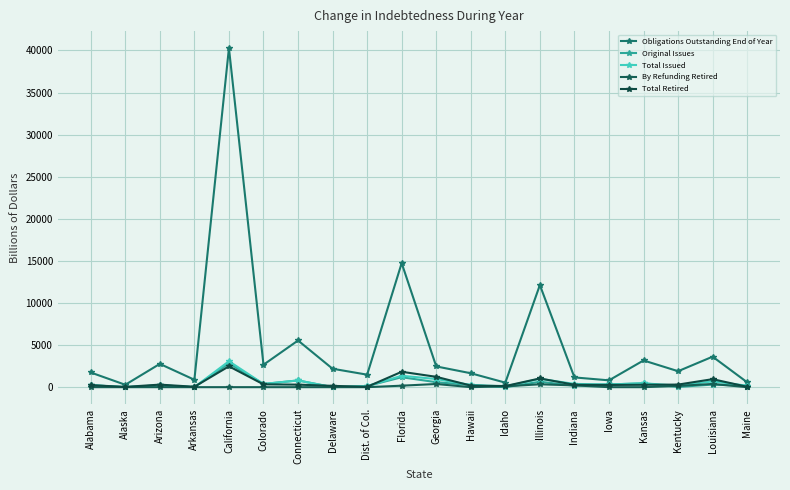

At which label does Total Issued first exceed 319?

California